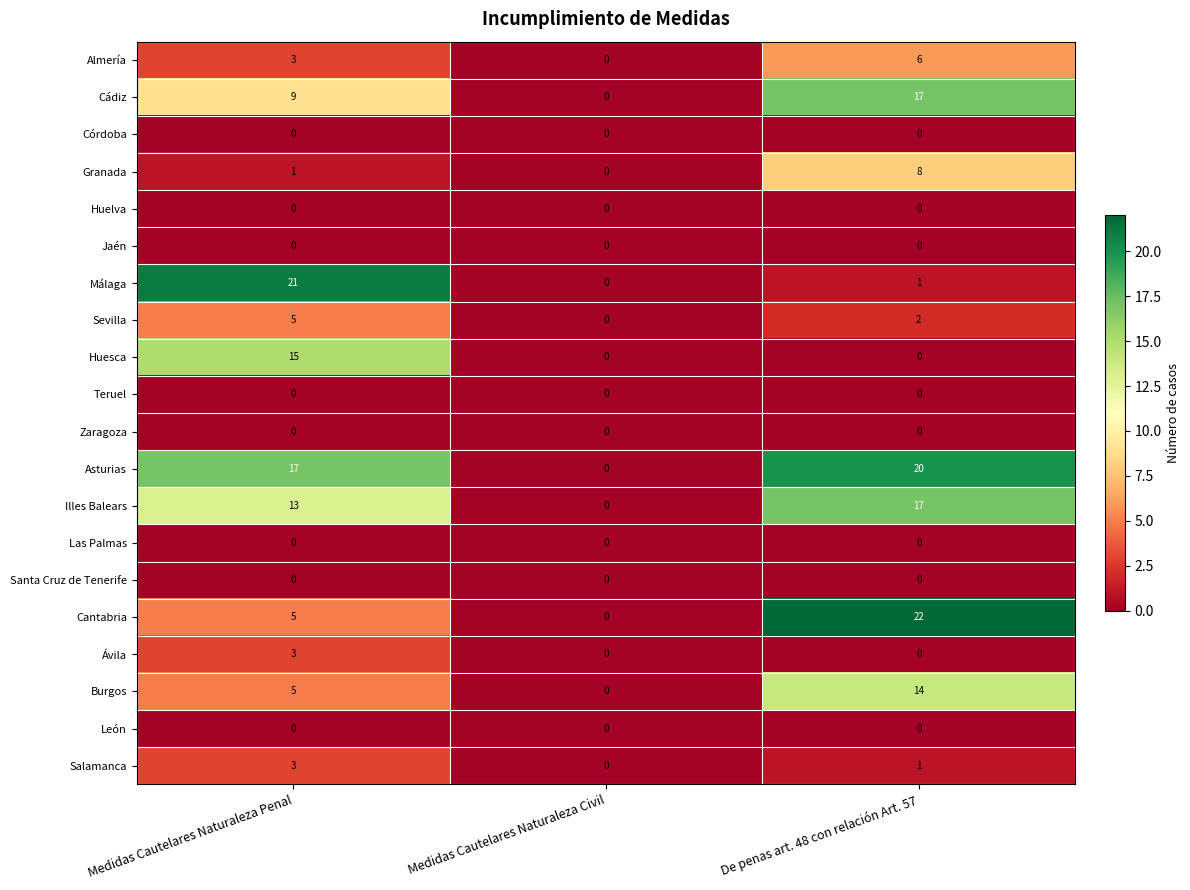

Which series has the largest range (max minus min)?

Cantabria